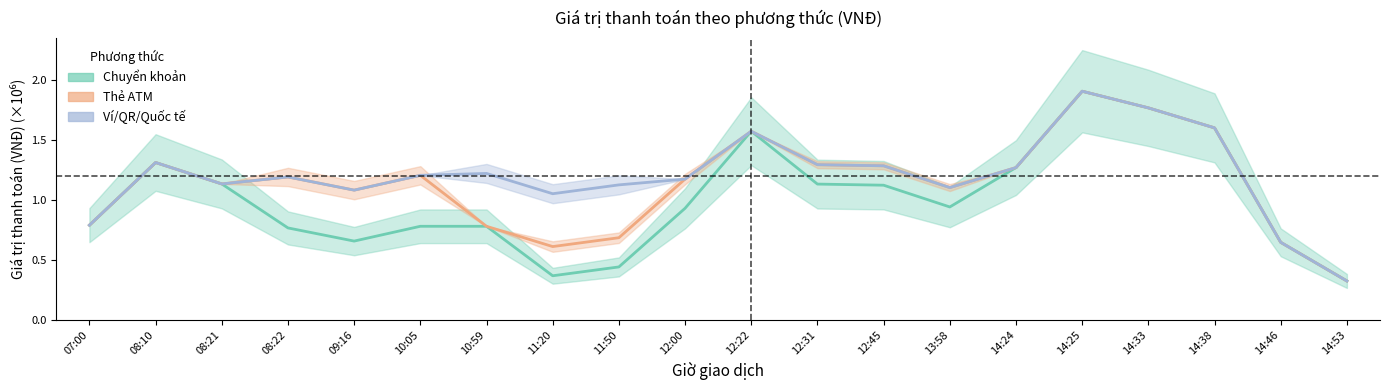

Is it true that Ví/QR/Quốc tế equals 1.2 at 08:22?

True